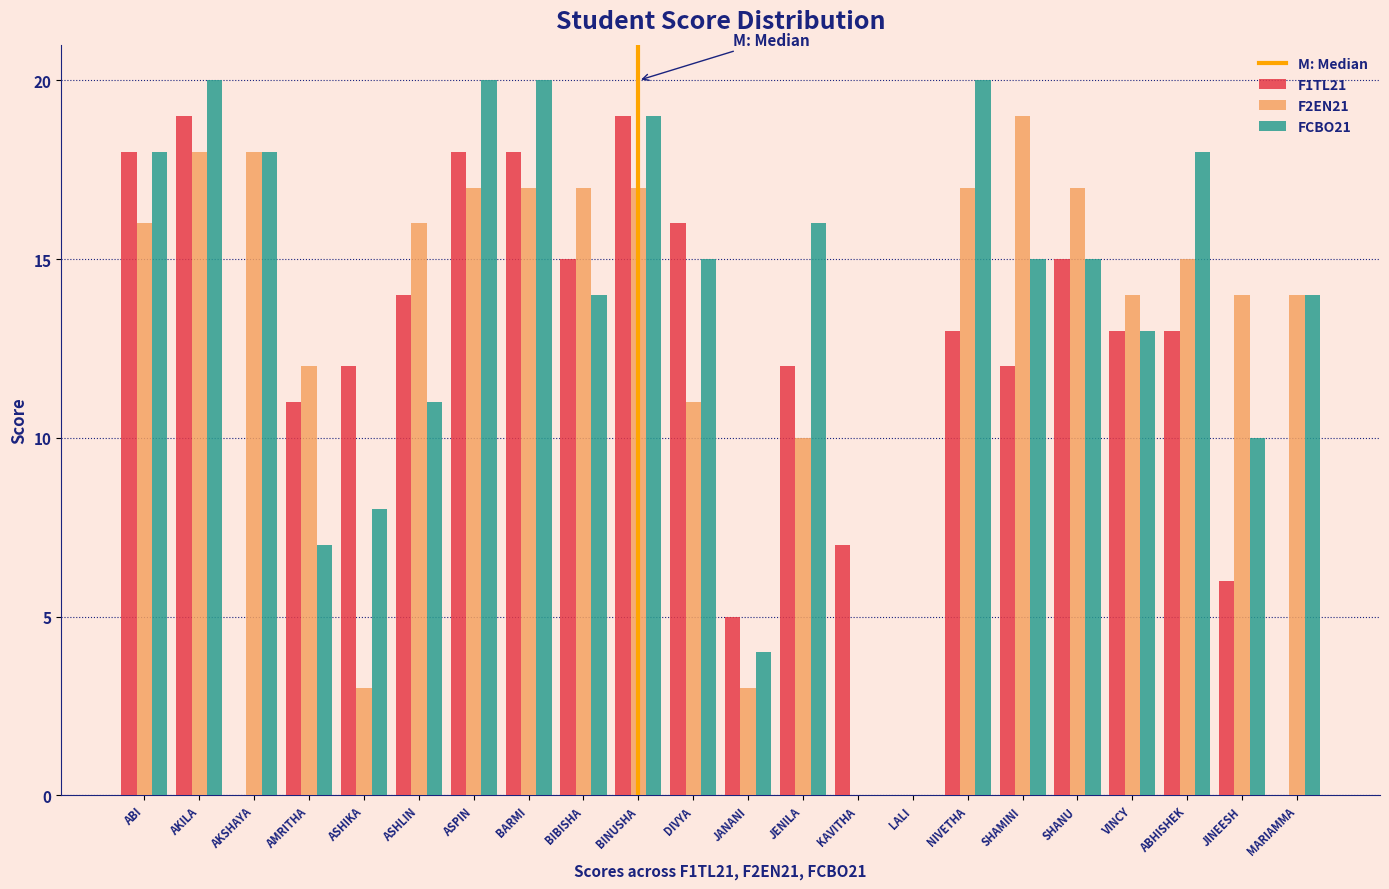

What is the sum of the F2EN21 values at LALI and JANANI?

3